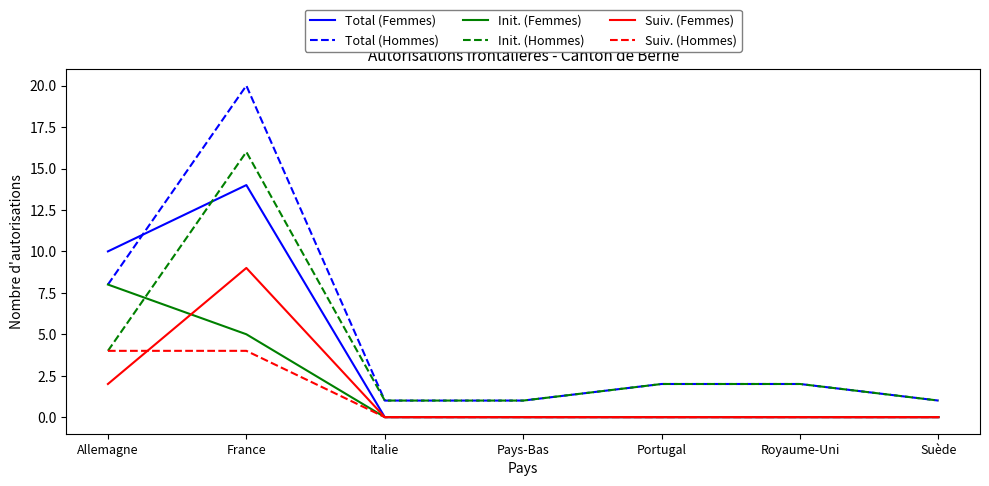

List the series in order of their peak value, lowest first.

Suiv. (Hommes), Init. (Femmes), Suiv. (Femmes), Total (Femmes), Init. (Hommes), Total (Hommes)